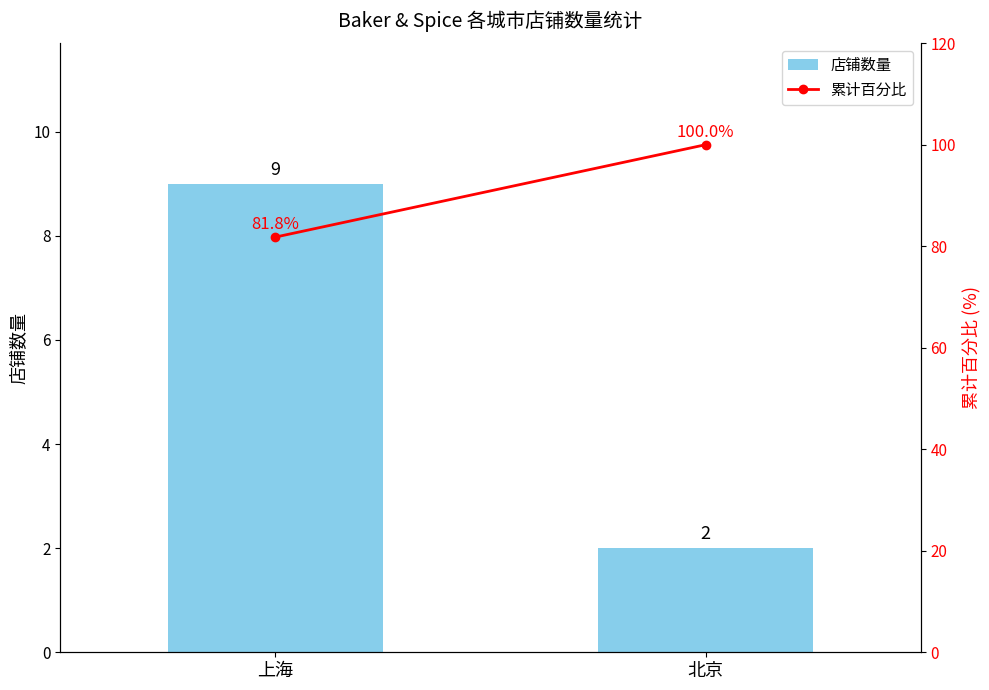

What is the label of the 1st bar from the left?

上海